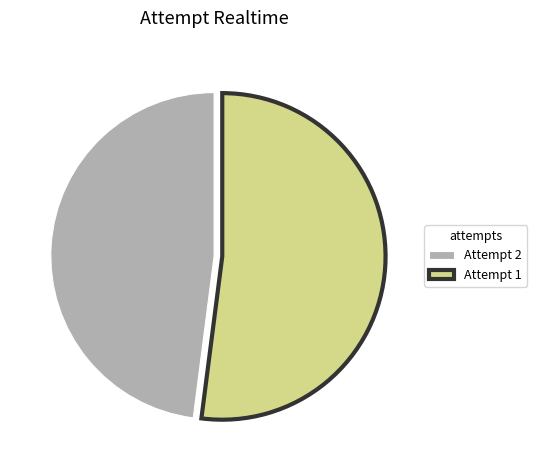

Approximately how many times larger is the value at Attempt 2 compared to Attempt 1?

0.9